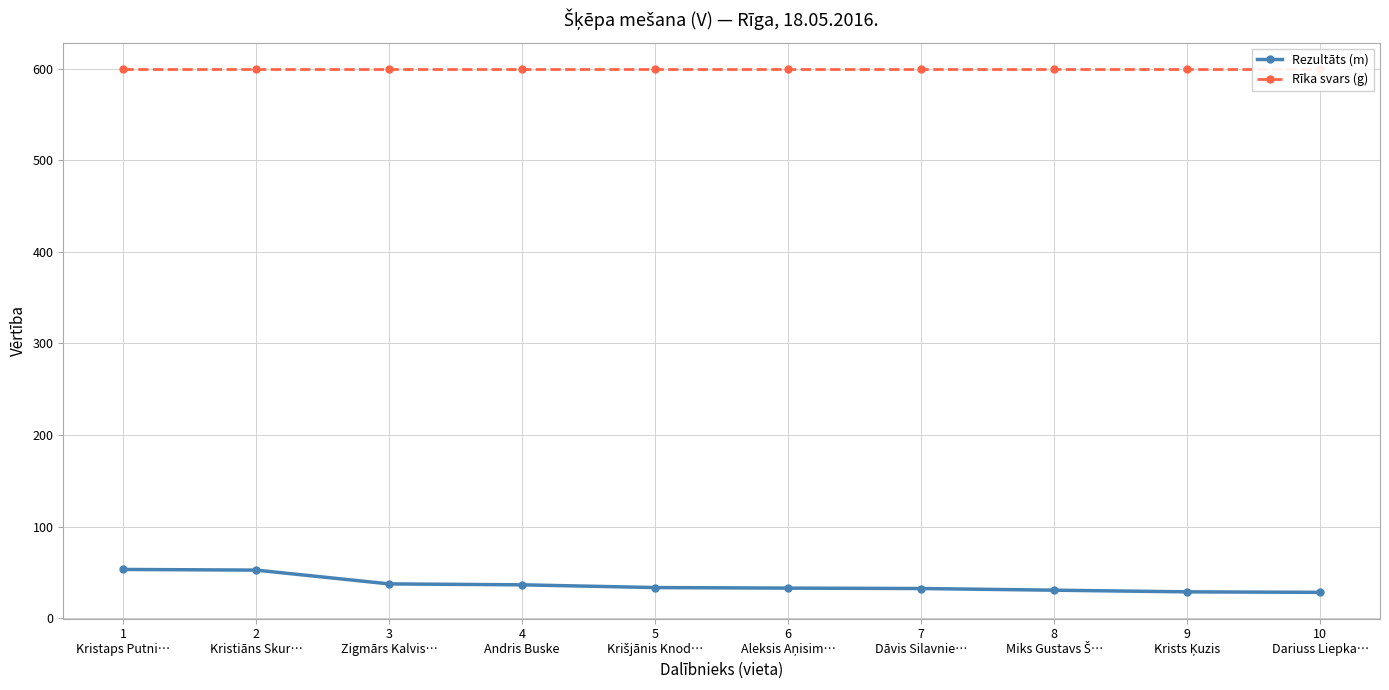

List the series in order of their overall mean, lowest first.

Rezultāts (m), Rīka svars (g)